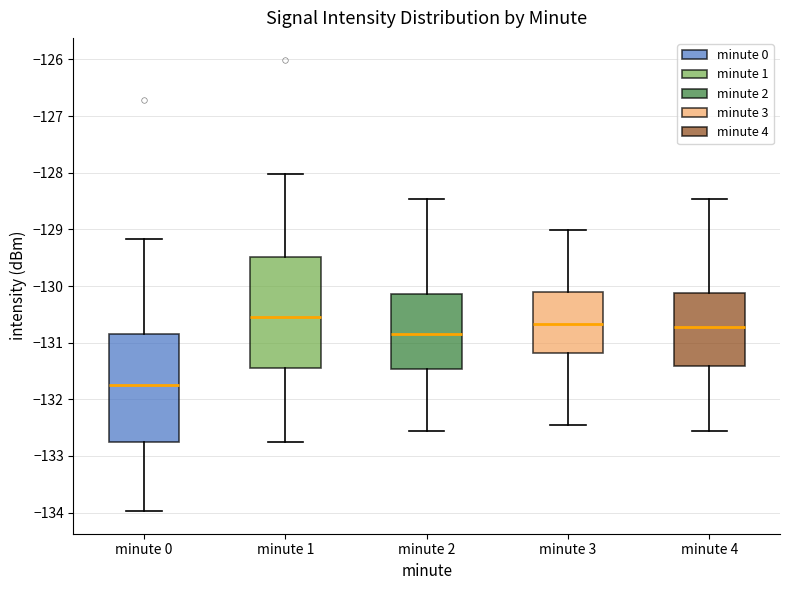

Reading left to right, transcribe this box plot: for each box, give where its median line is, the range the box spans, and where its two whiskers end, as read against the y-axis. The values are not printed on the chart, so give them approximately, as read against the axis.

minute 0: median -131.7, box -132.8 to -130.8, whiskers -134.0 to -129.2
minute 1: median -130.5, box -131.5 to -129.5, whiskers -132.8 to -128.0
minute 2: median -130.8, box -131.5 to -130.1, whiskers -132.6 to -128.5
minute 3: median -130.7, box -131.2 to -130.1, whiskers -132.5 to -129.0
minute 4: median -130.7, box -131.4 to -130.1, whiskers -132.6 to -128.5